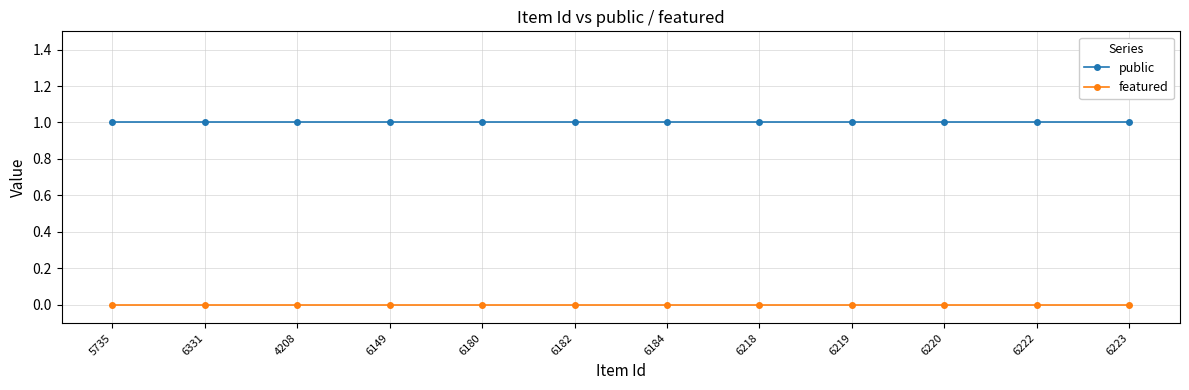

True or false: public has a value of 0 at 6220.

False